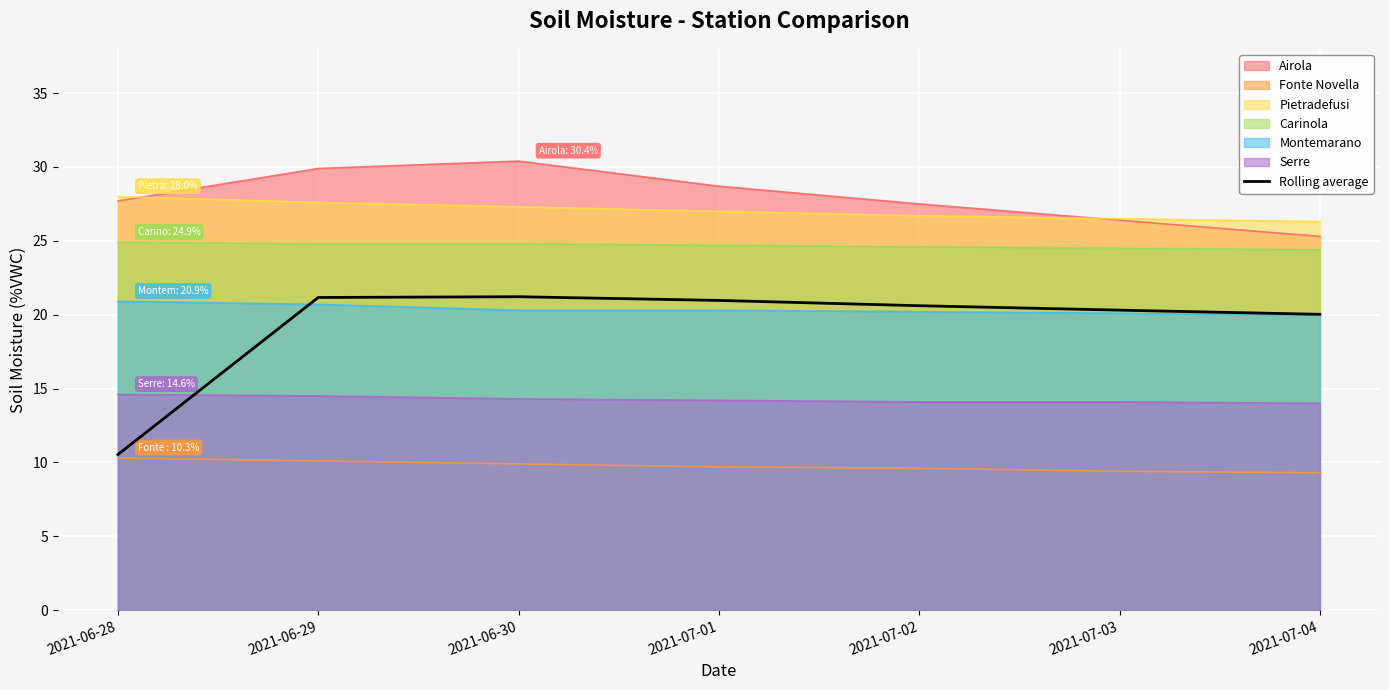

Is the value of Serre at 2021-06-30 greater than the value of Fonte Novella at 2021-07-04?

Yes